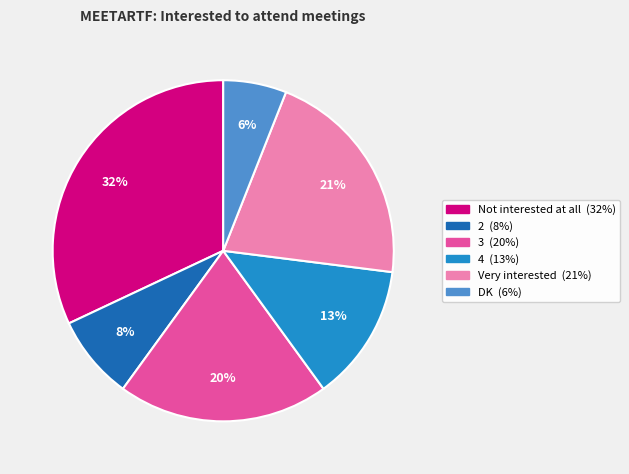

Combined, do 3 and DK account for over 50%?

No